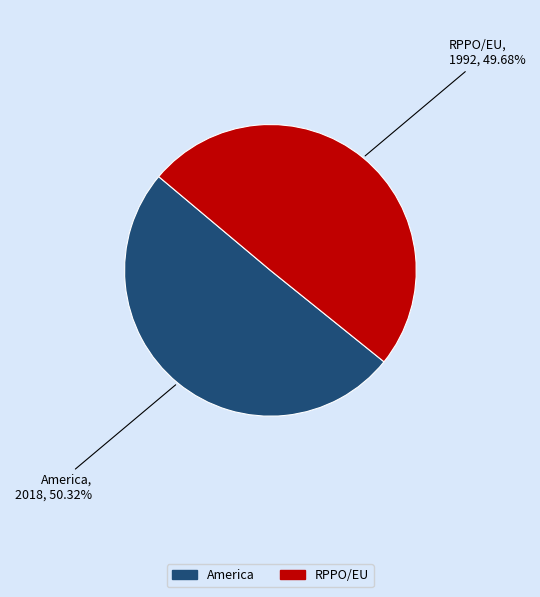

Which slice is the largest?

America